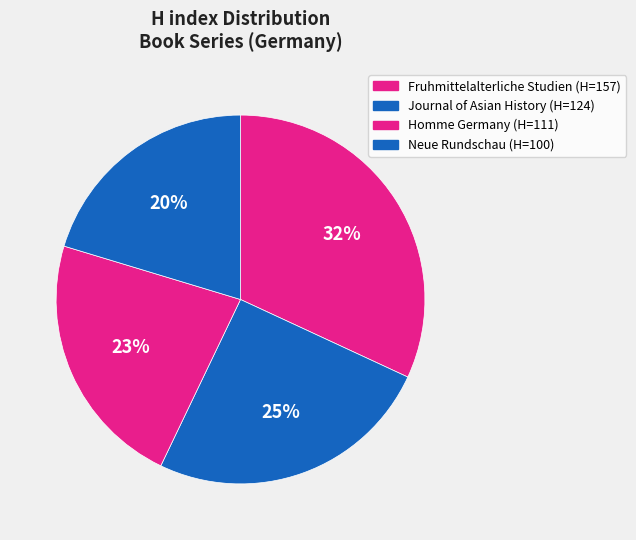

How many segments does this pie chart have?

4